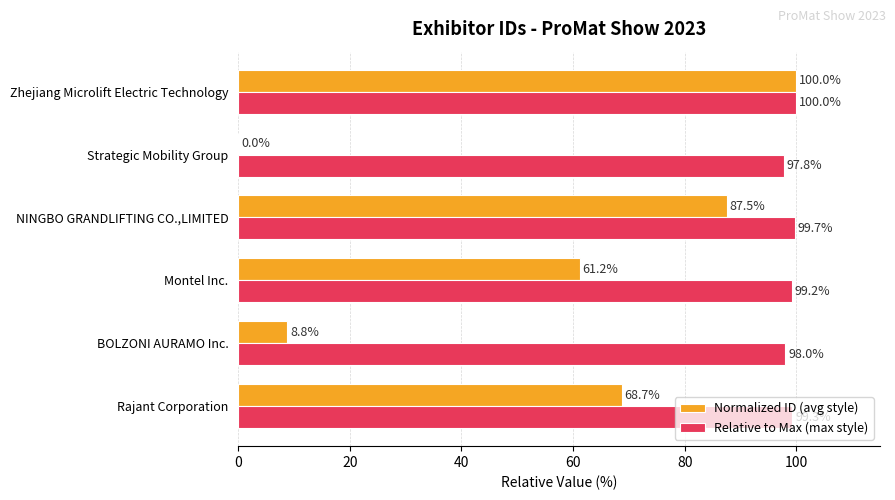

What is the sum of the Normalized ID (avg style) values at BOLZONI AURAMO Inc. and Zhejiang Microlift Electric Technology?

108.8